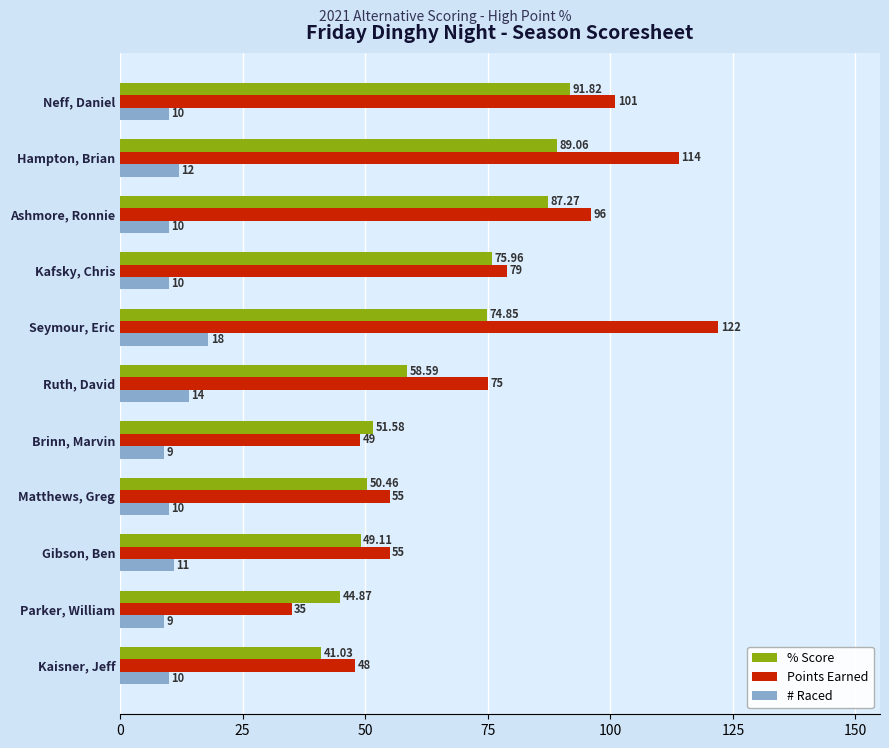

Which category has the highest value in the # Raced series?

Seymour, Eric